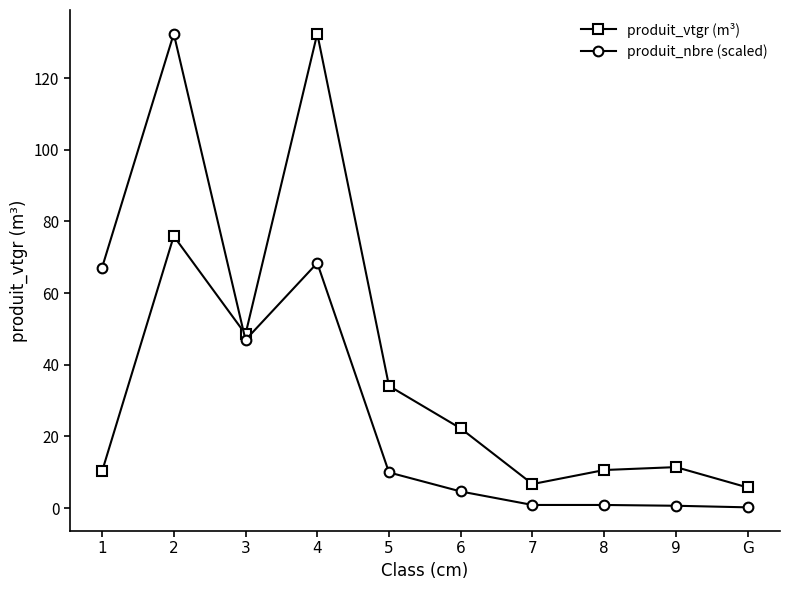

Rank the series at 7 from highest to lowest value.

produit_vtgr (m³), produit_nbre (scaled)